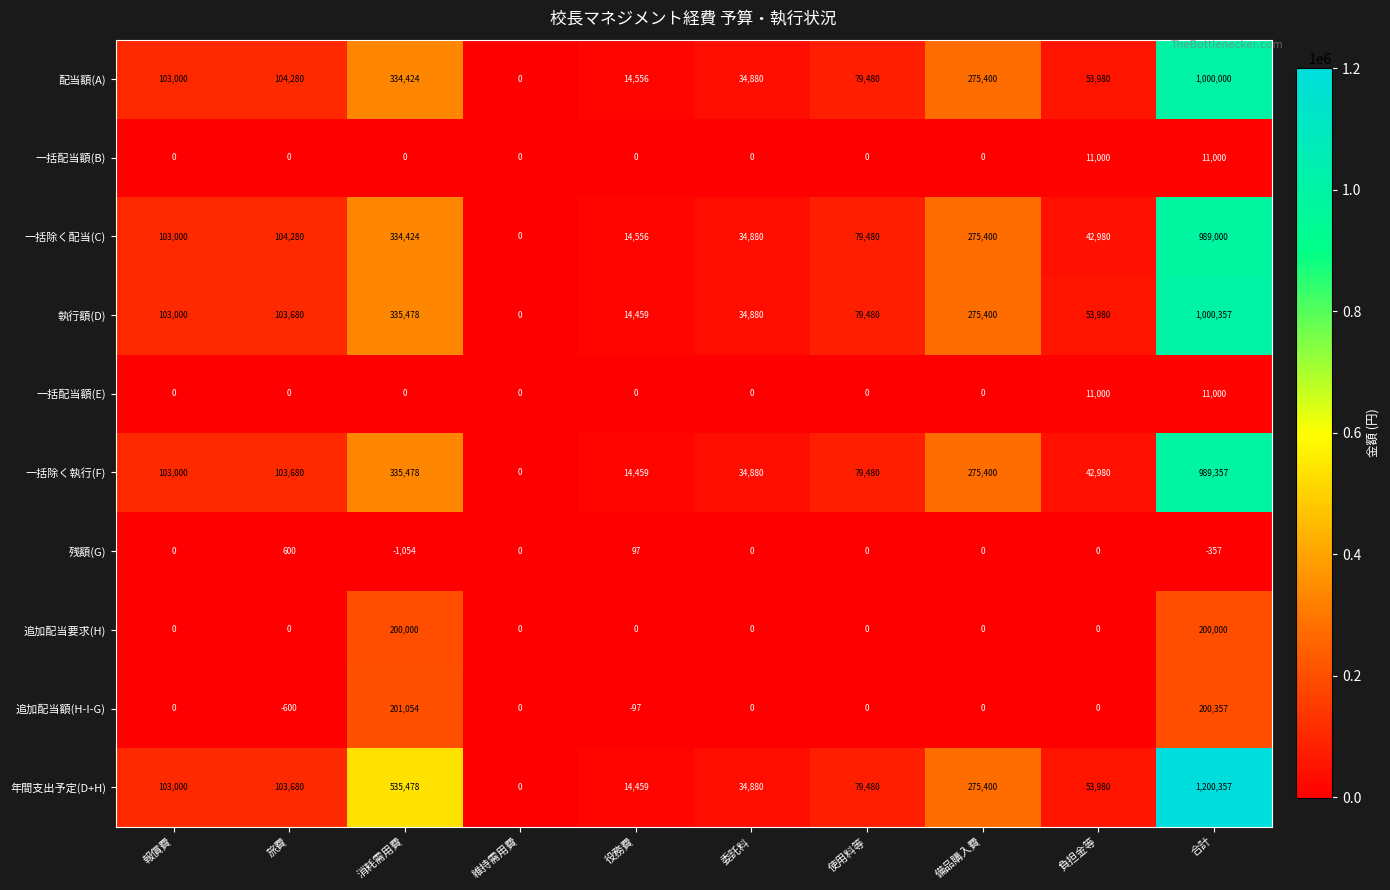

What is the difference between the second highest and second lowest values in the 一括除く執行(F) series?

321019